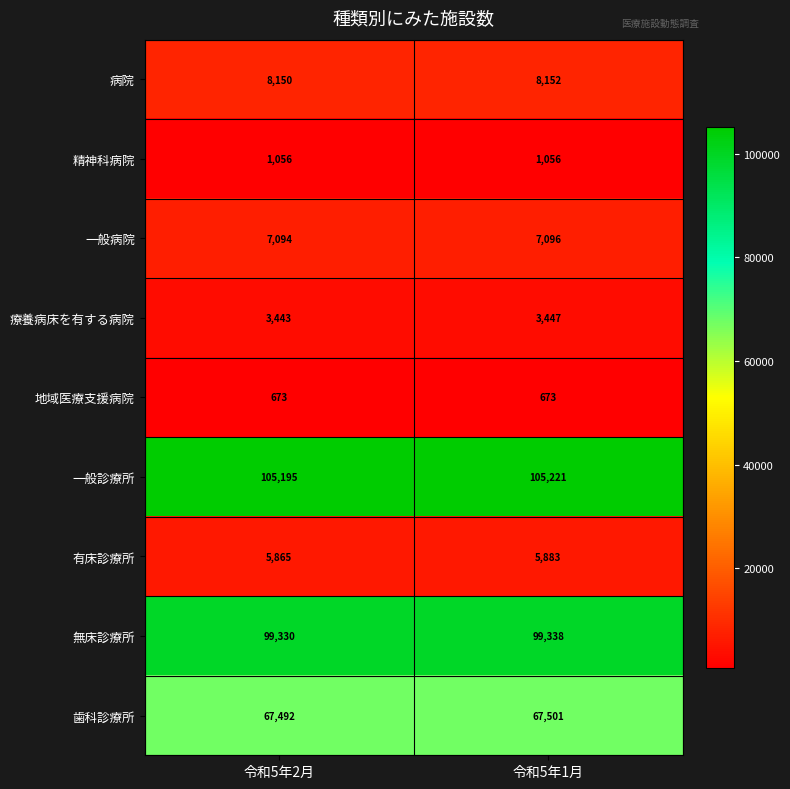

Is it true that 病院 equals 8152 at 令和5年1月?

True